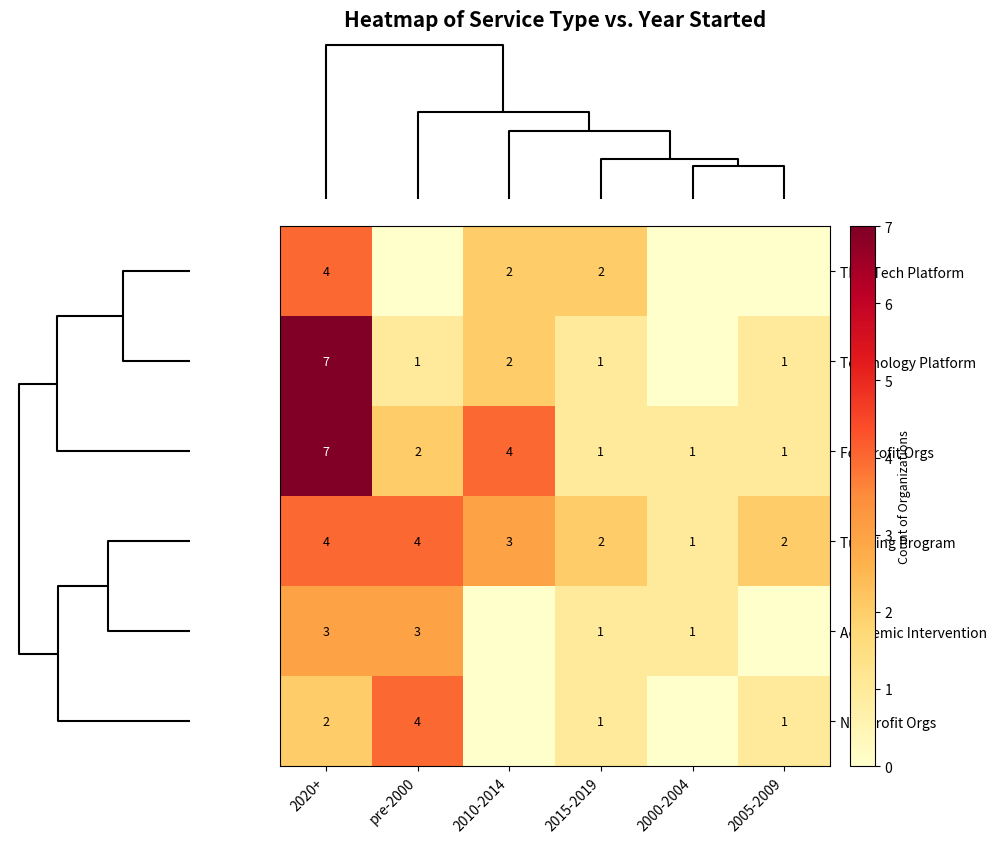

At which label does For Profit Orgs reach its peak?

2020+